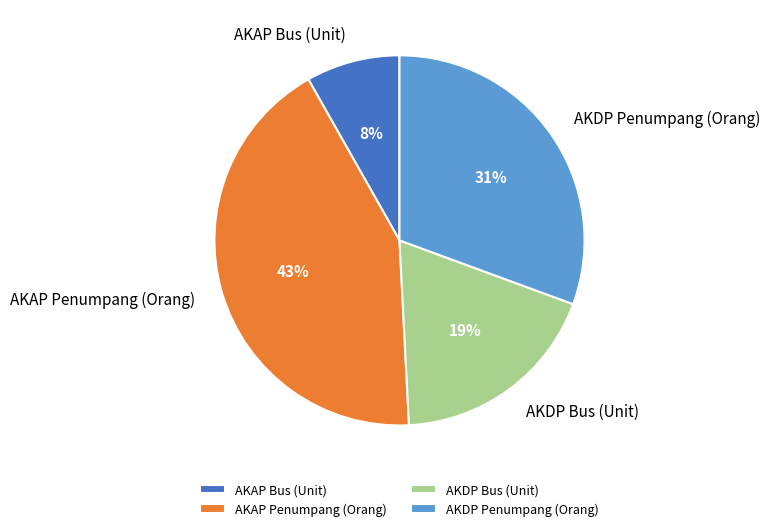

Which slice is the largest?

AKAP Penumpang (Orang)